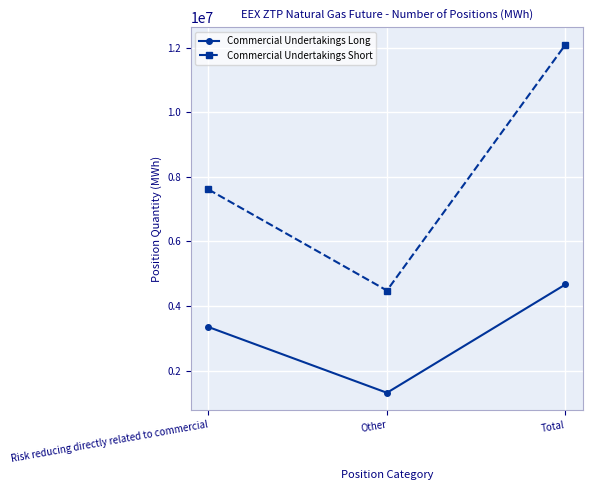

Is the value of Commercial Undertakings Long at Total greater than the value of Commercial Undertakings Short at Total?

No